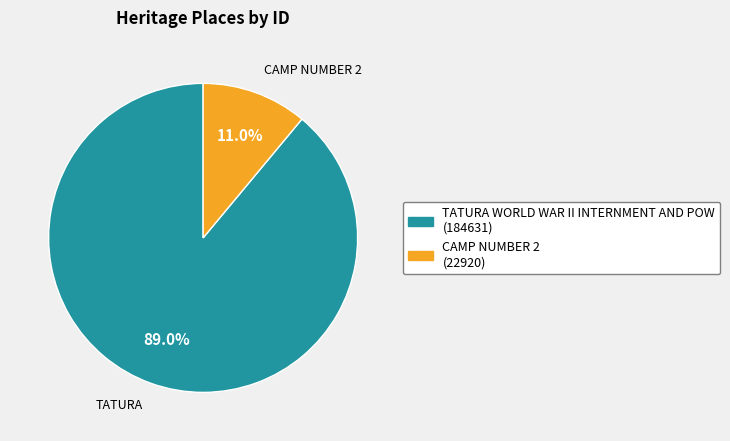

How many slices are in this pie chart?

2